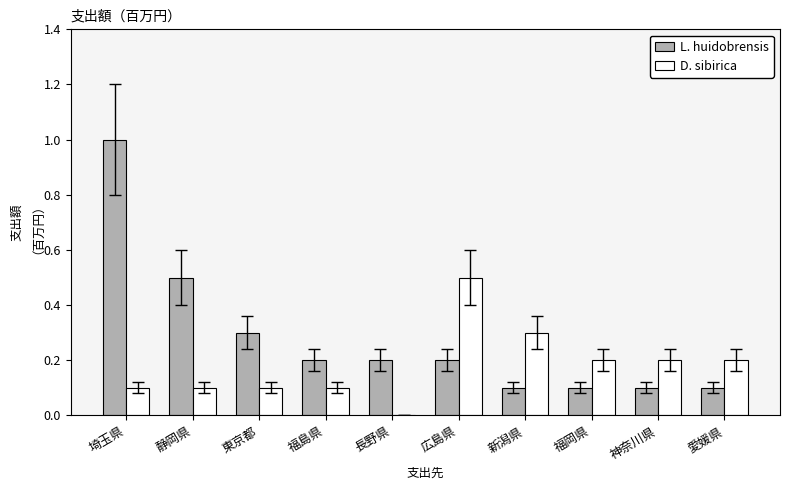

What value does the D. sibirica series have at 静岡県?

0.1